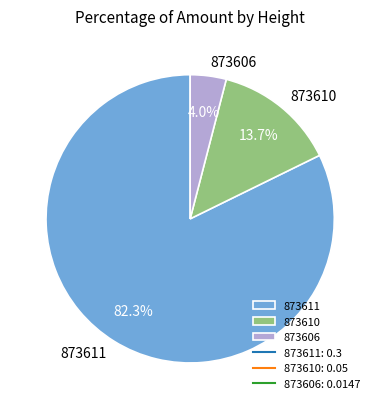

True or false: 873611 accounts for 82% of the total.

True